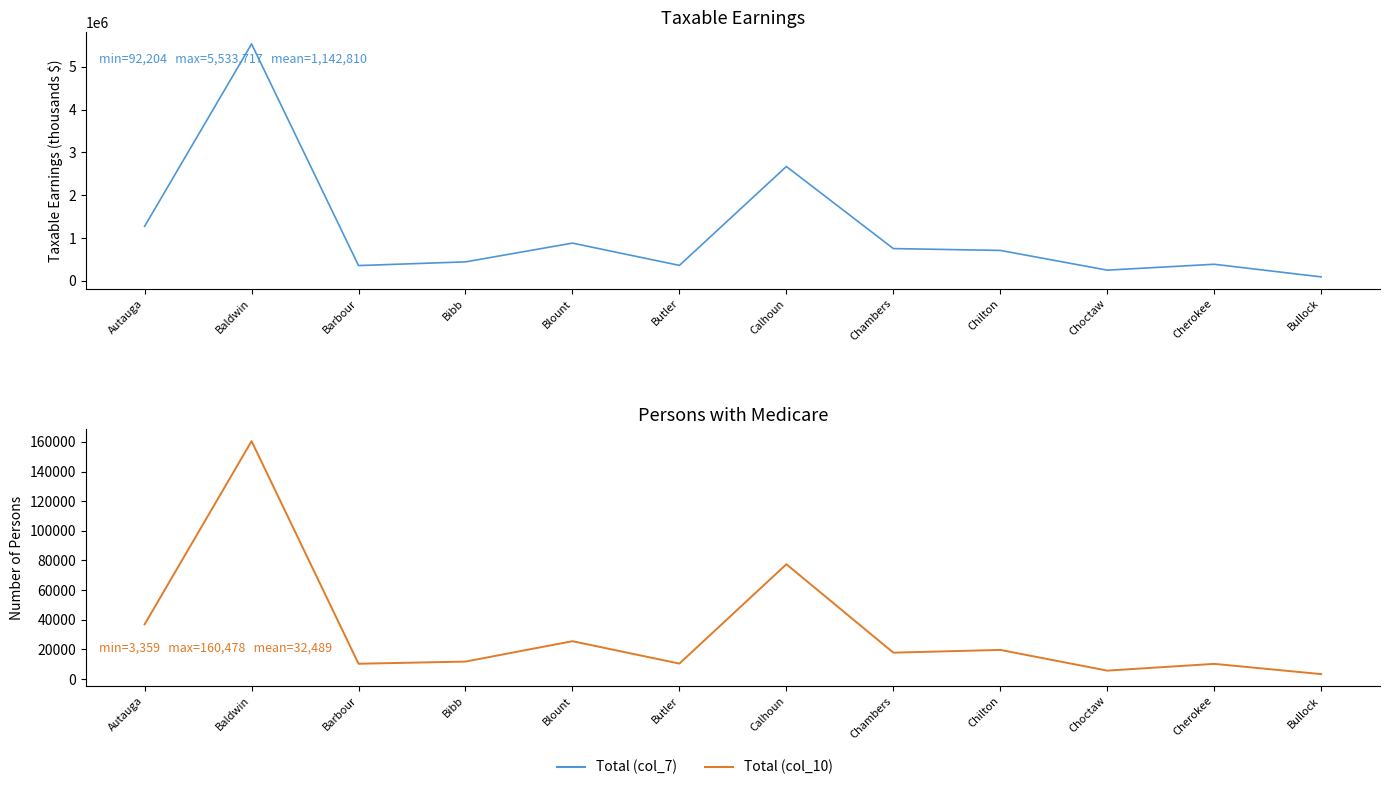

Reading left to right, extract all data points from this chart.

Total (col_7): Autauga=1273200	Baldwin=5533717	Barbour=356871	Bibb=443053	Blount=881377	Butler=360702	Calhoun=2670562	Chambers=753689	Chilton=710828	Choctaw=250023	Cherokee=387490	Bullock=92204
Total (col_10): Autauga=36923	Baldwin=160478	Barbour=10349	Bibb=11813	Blount=25560	Butler=10460	Calhoun=77446	Chambers=17823	Chilton=19680	Choctaw=5707	Cherokee=10269	Bullock=3359